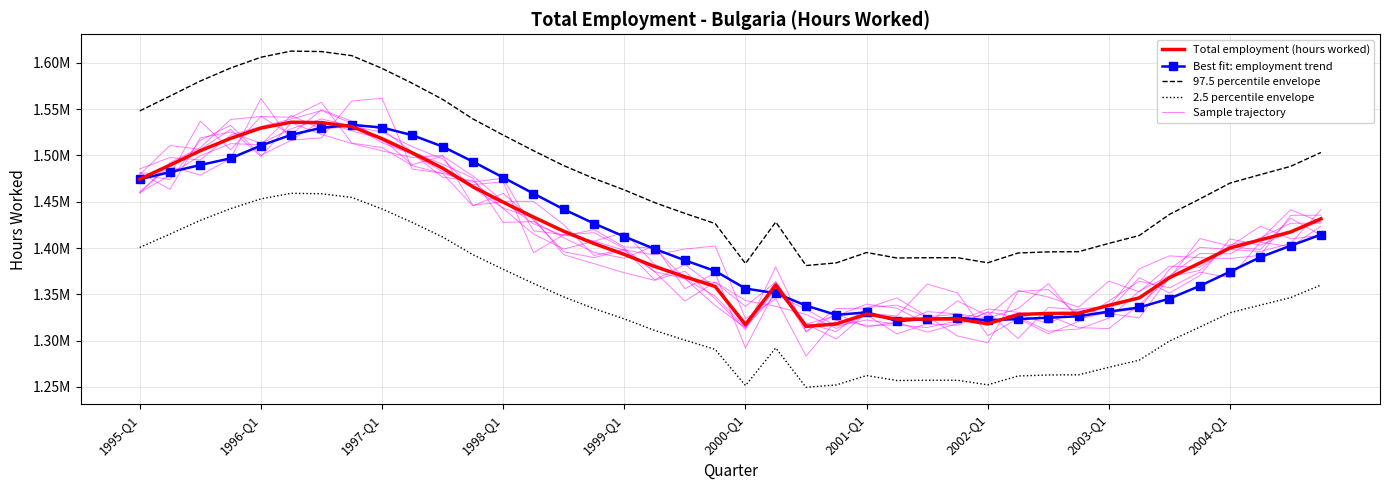

What is the minimum value shown in the chart?

1249534.8